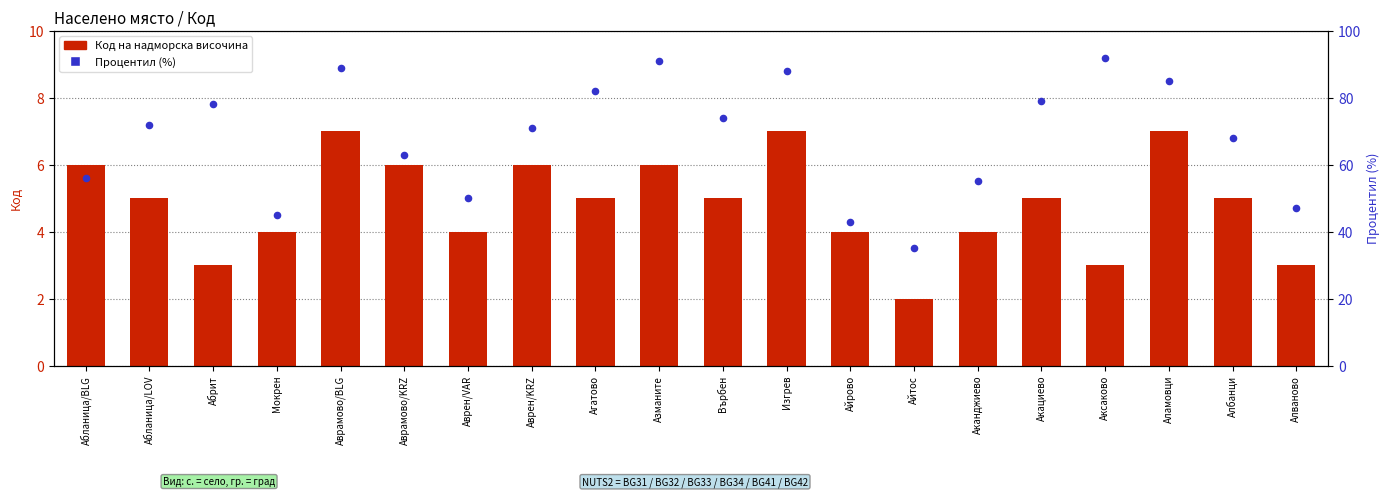

Which series reaches the maximum Y coordinate?

Процентил (%)